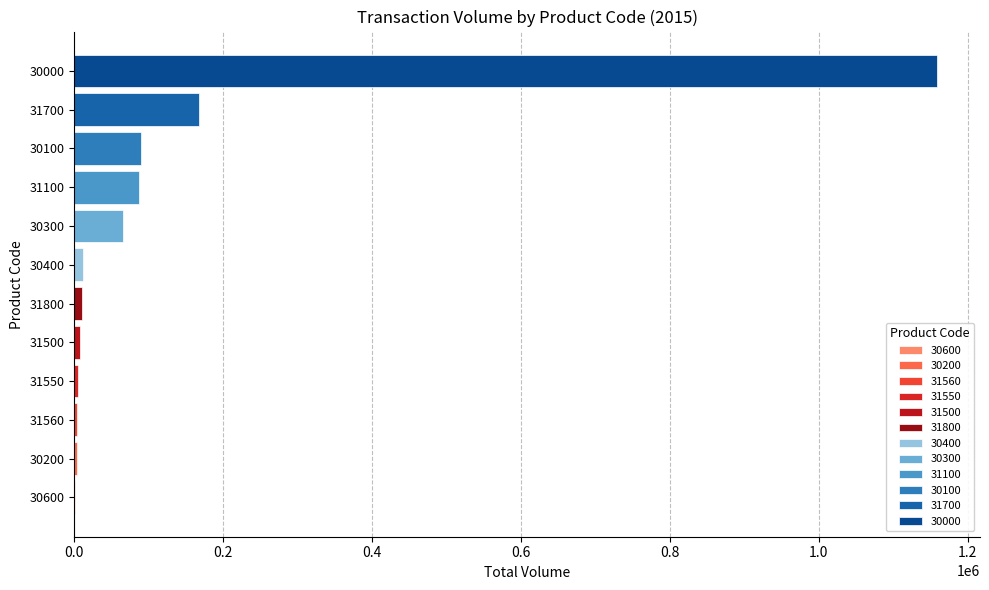

What is the change in value from 30100 to 30000?

+1068688